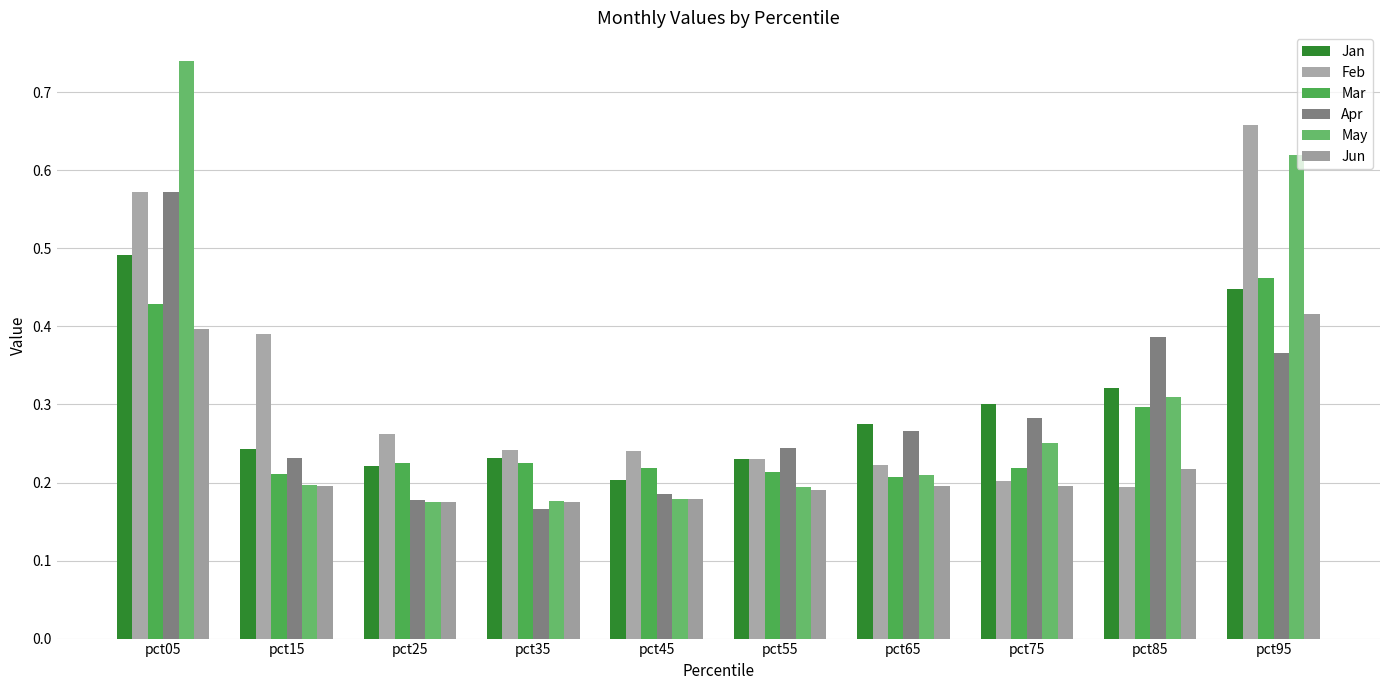

Which category has the lowest value in the May series?

pct25